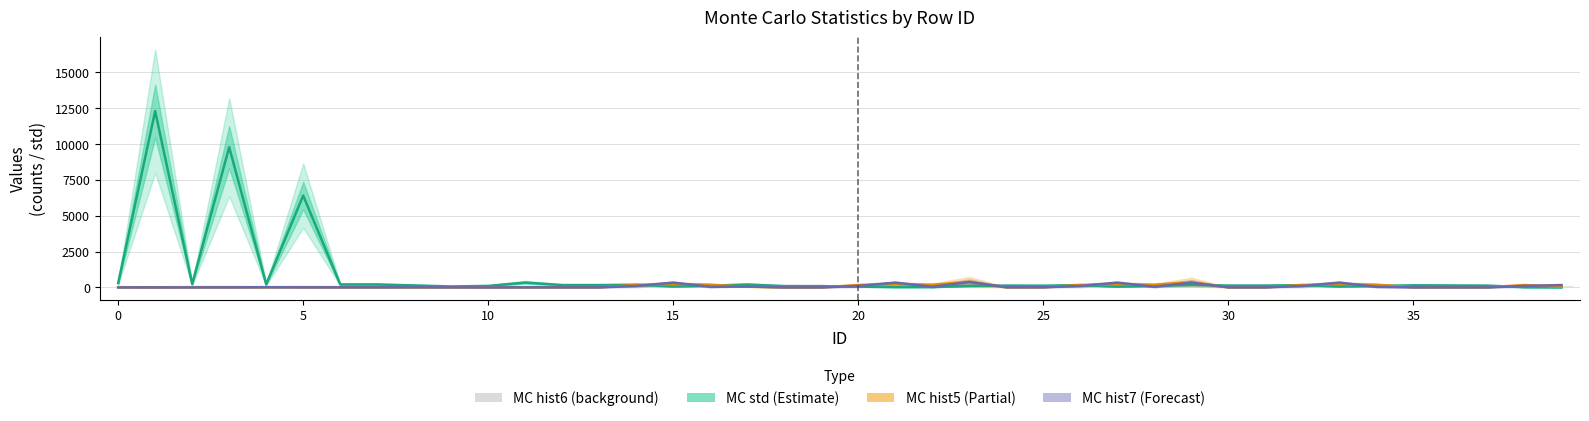

Are the bars horizontal?

No